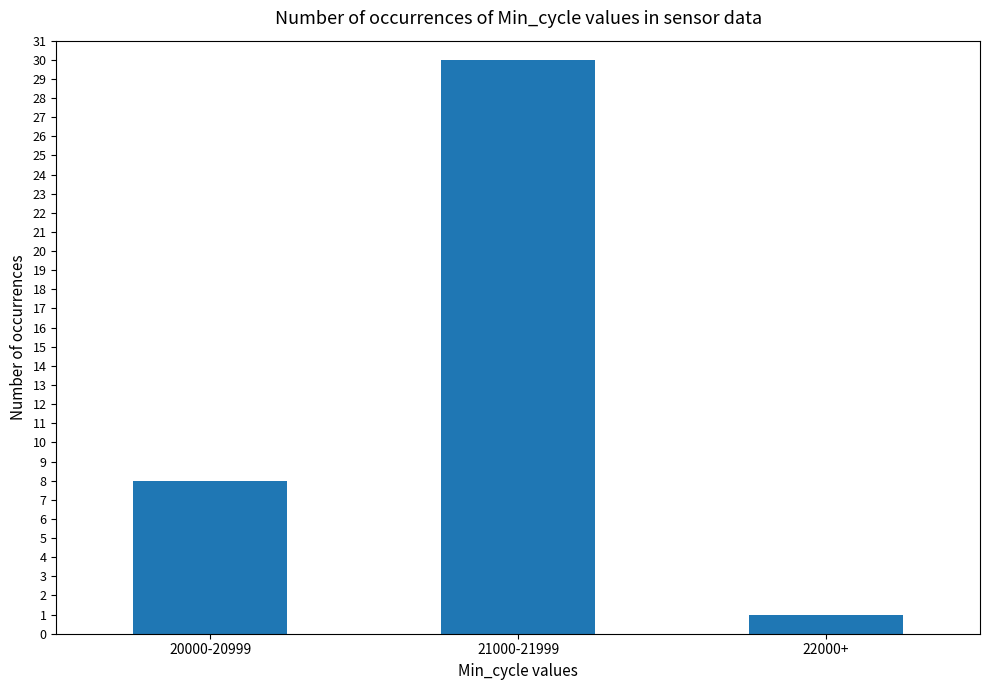

What is the value of the 2nd bar from the left?

30